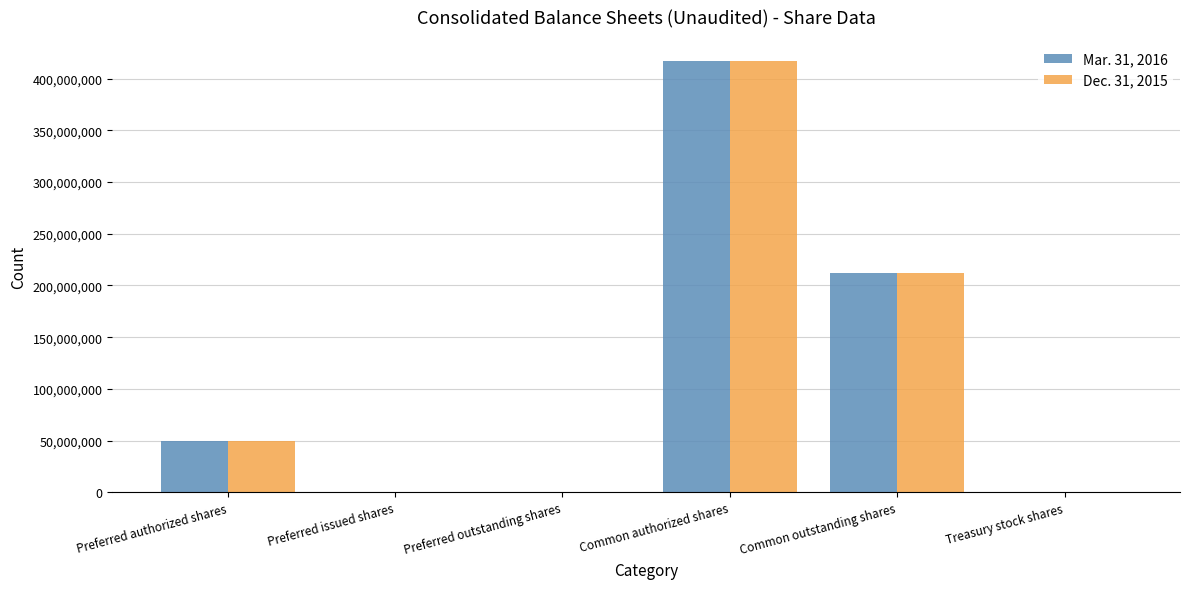

The Dec. 31, 2015 series shows 211615773 at Common outstanding shares. True or false?

True